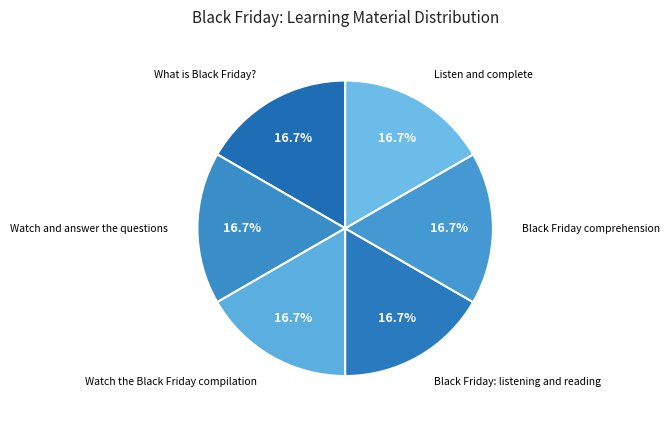

Rank the categories by value from lowest to highest.

Black Friday: listening and reading, Black Friday comprehension, Watch and answer the questions, Watch the Black Friday compilation, What is Black Friday?, Listen and complete